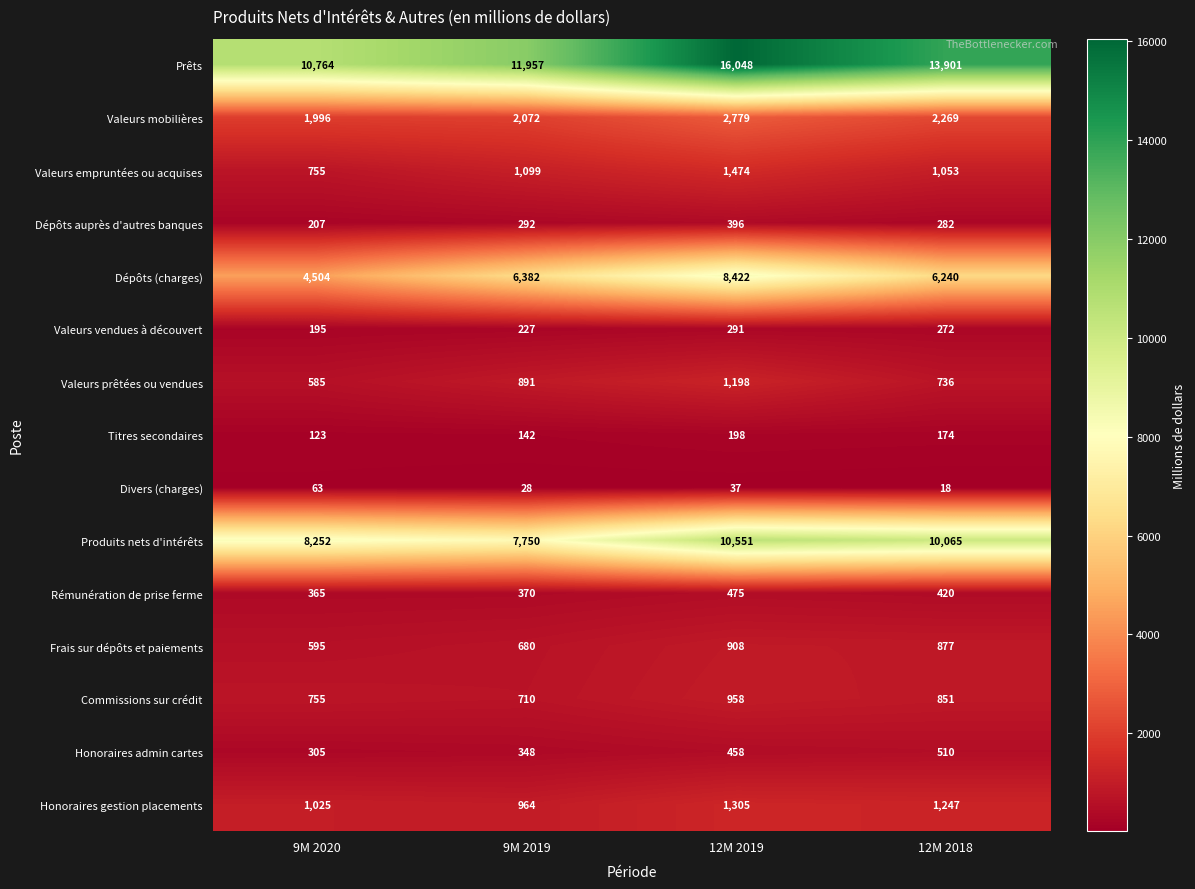

At which label does Prêts first exceed 13901?

12M 2019